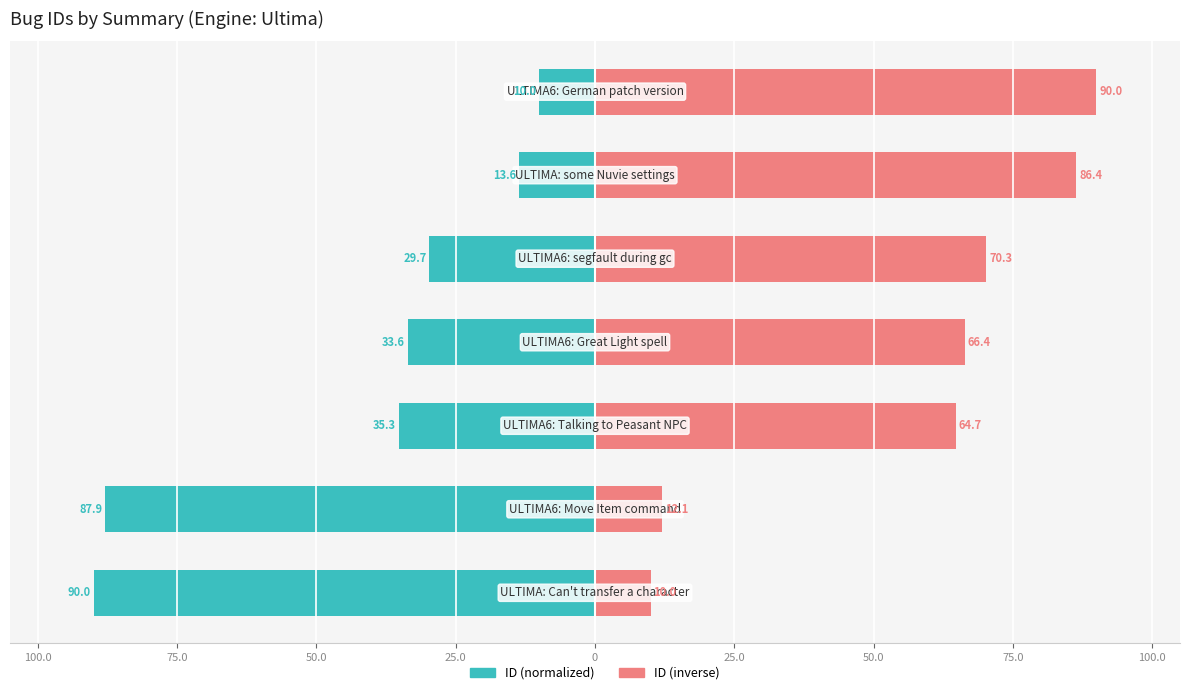

What is the sum of the ID (inverse) values at 100.0 and 75.0?

22.1